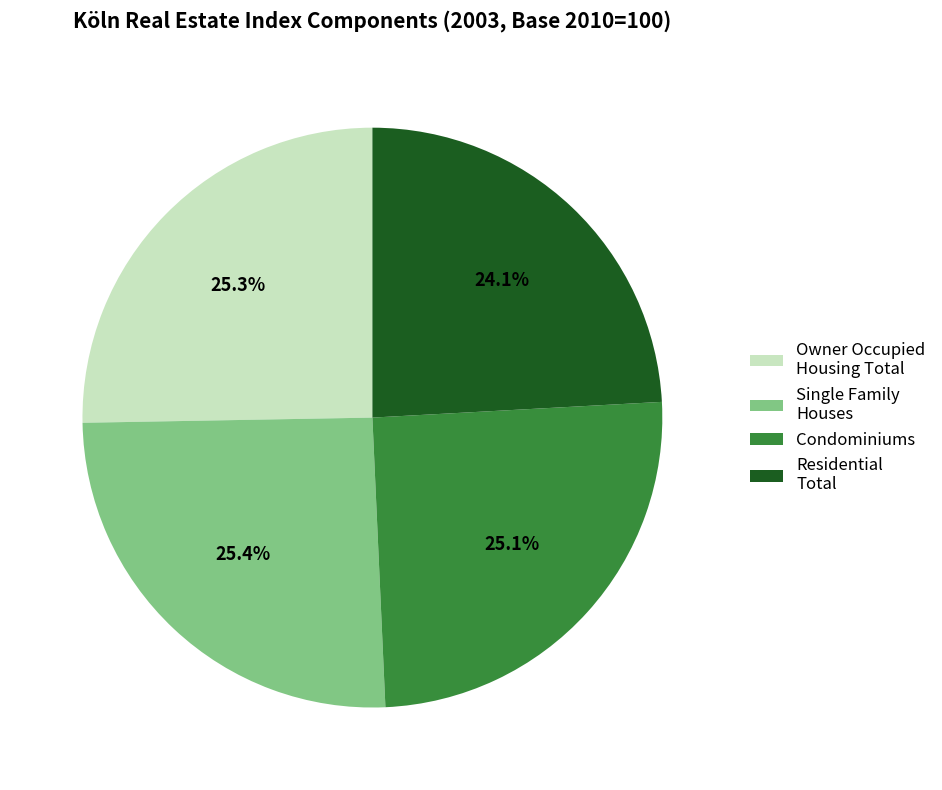

To the nearest percent, what is the difference between the largest and smallest slice percentages?

1%